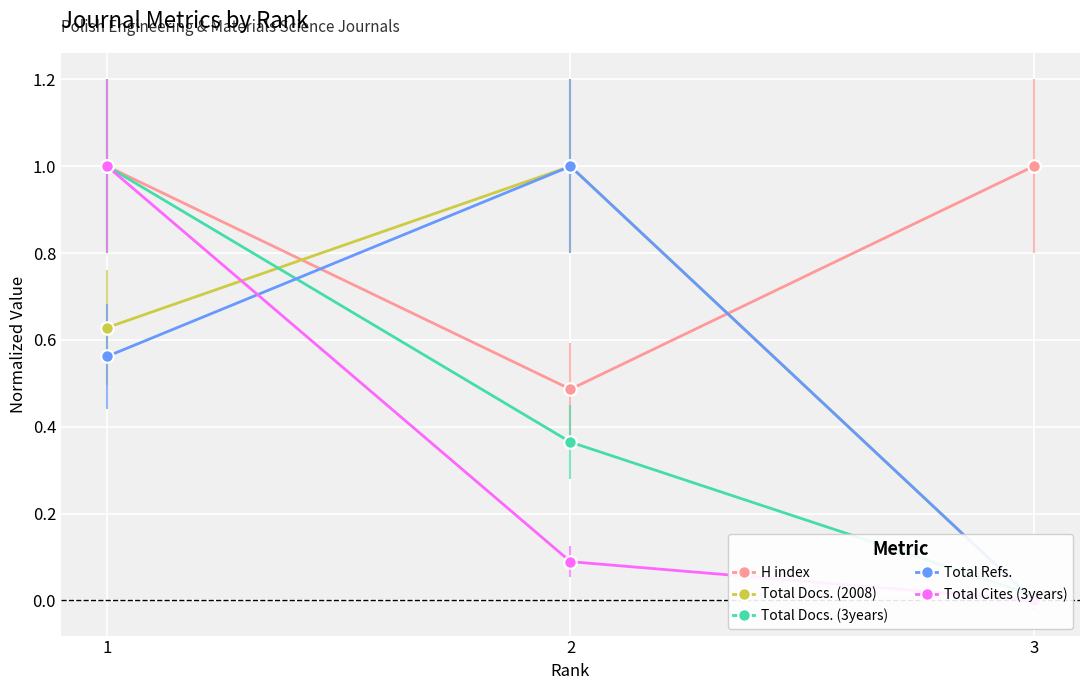

How many lines are shown in the chart?

5